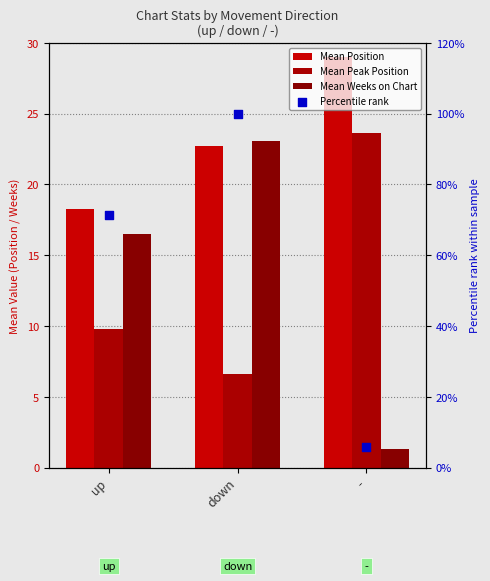

Which series has the largest Y range (max minus min)?

Percentile rank